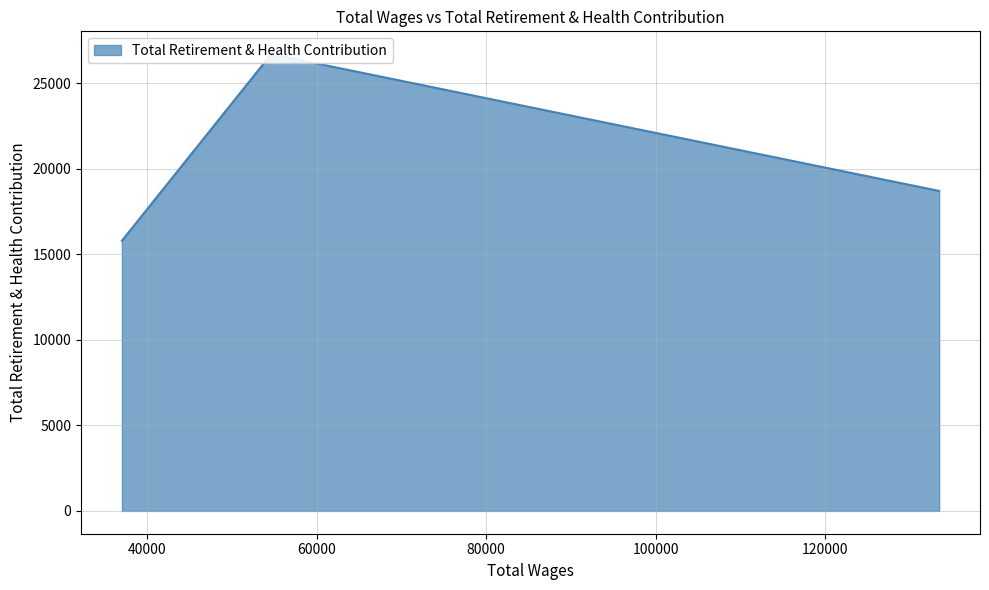

How many values exceed 18713?

1